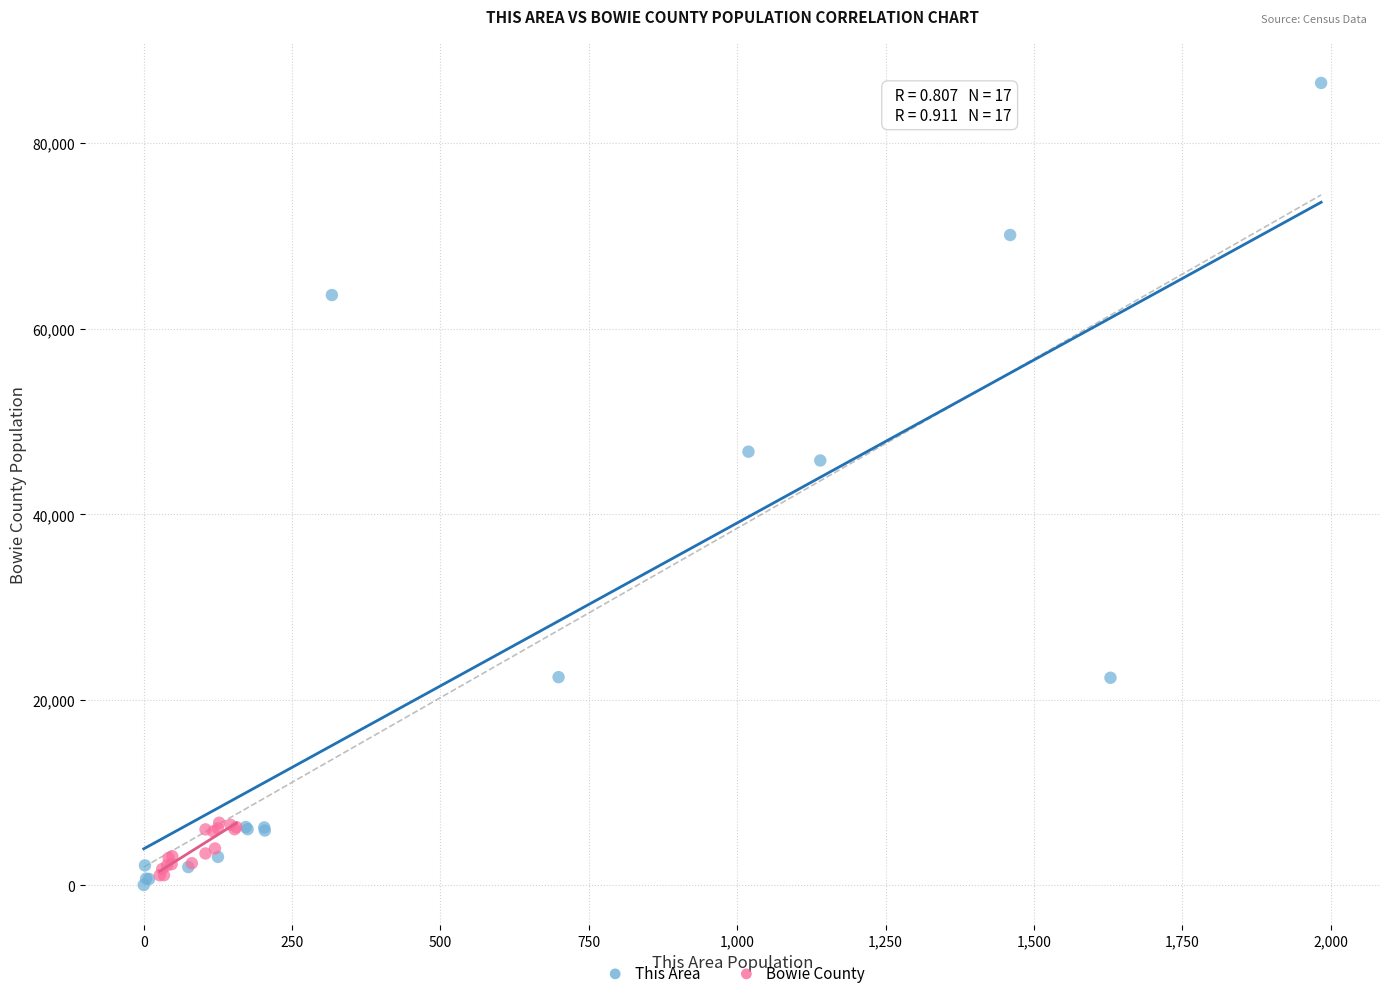

What are all the series names shown in the legend?

This Area, Bowie County